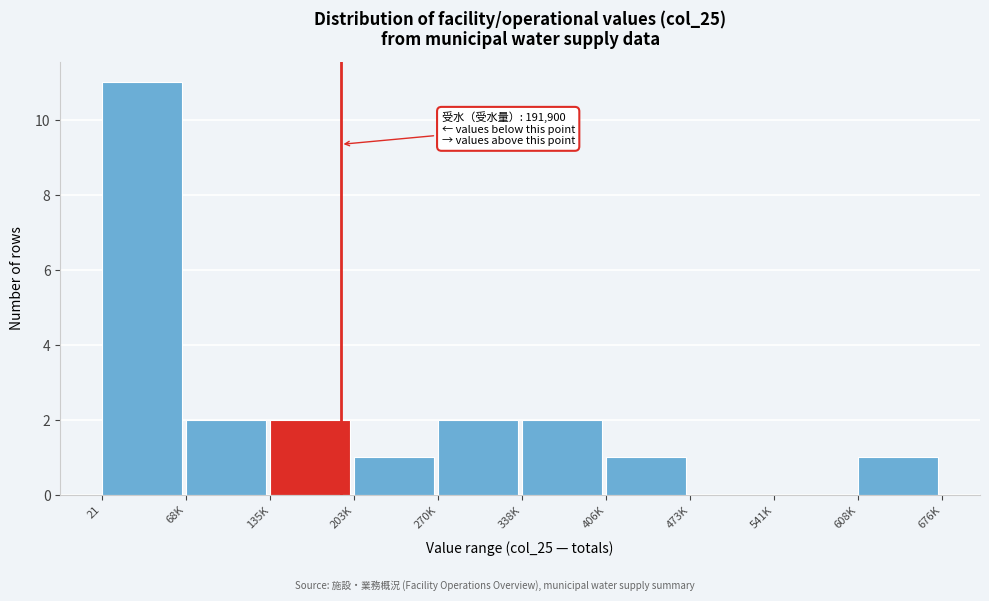

Reading left to right, transcribe all the data shown in this chart.

21=11	68K=2	135K=2	203K=1	270K=2	338K=2	406K=1	473K=0	541K=0	608K=1